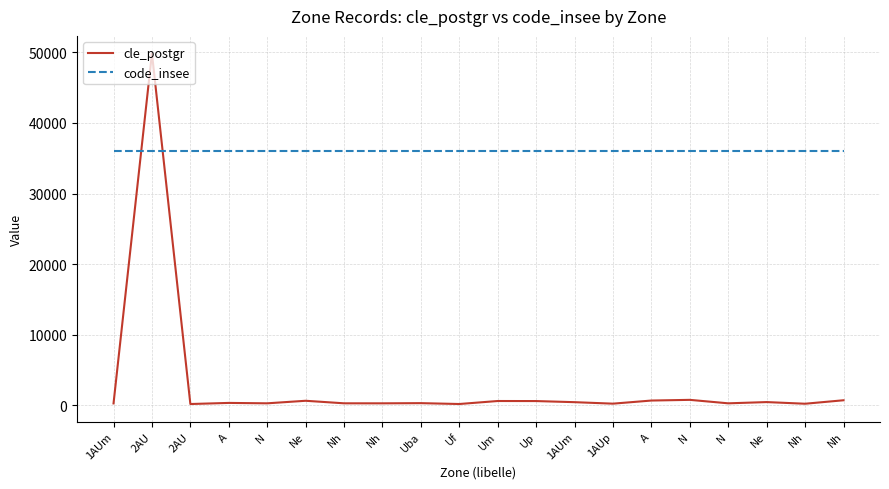

What is the minimum value shown in the chart?

191